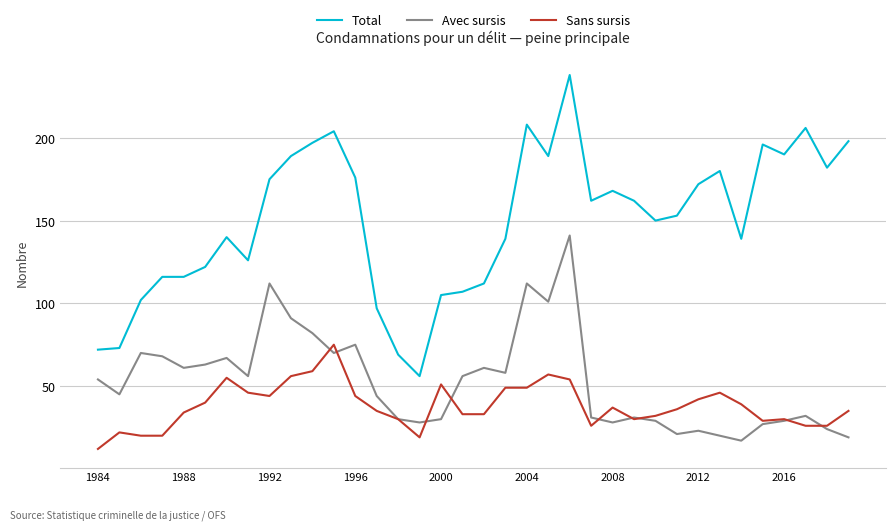

True or false: Total and Avec sursis cross at least once.

False